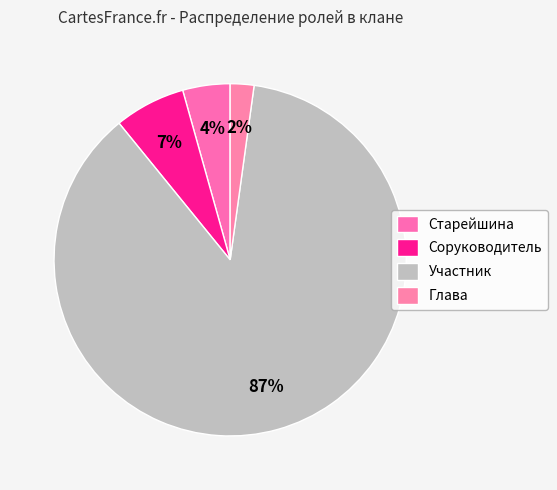

How many slices are in this pie chart?

4